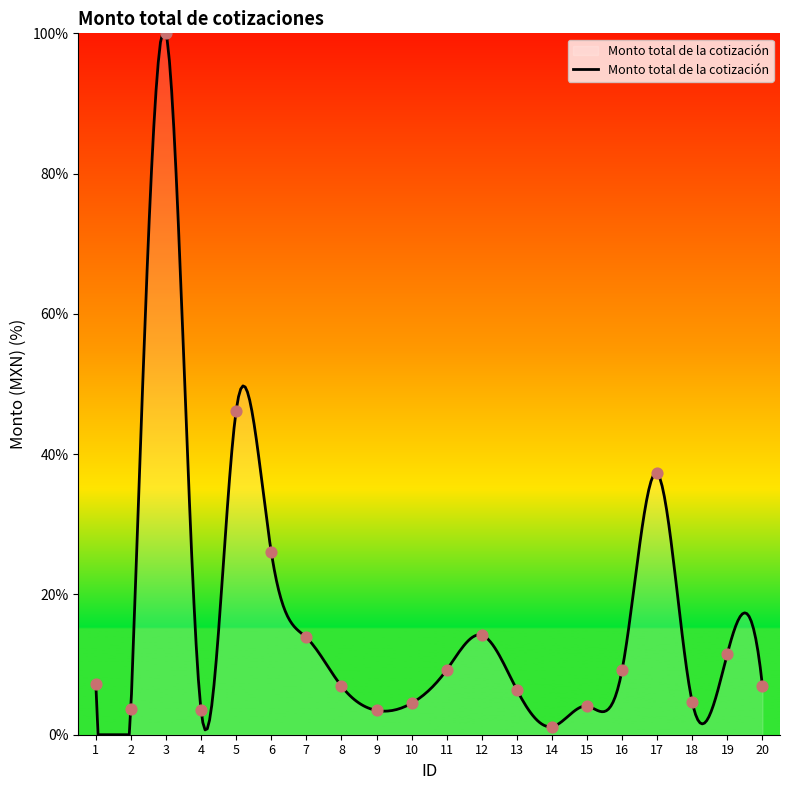

Approximately how many times larger is the value at 17 compared to 3?

0.4